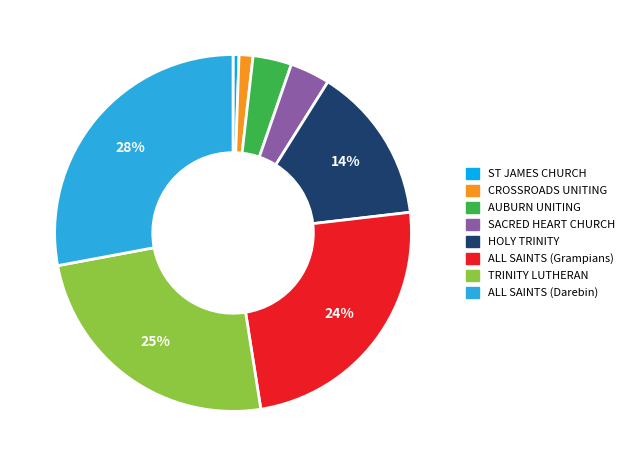

Combined, do ALL SAINTS (Darebin) and ALL SAINTS (Grampians) account for over 50%?

Yes